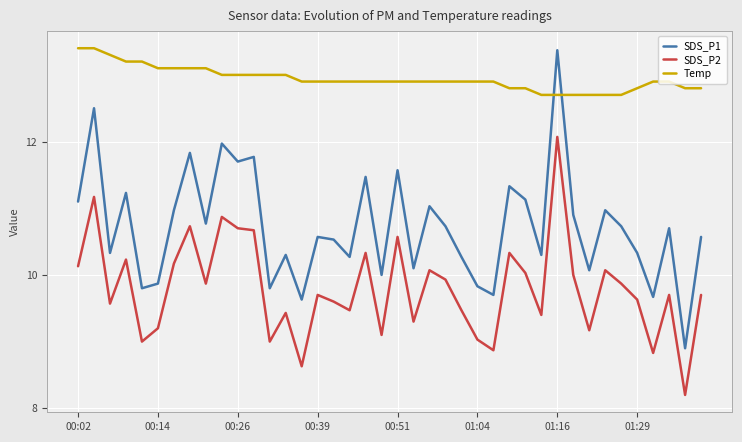

Which series has the largest total across all categories?

Temp